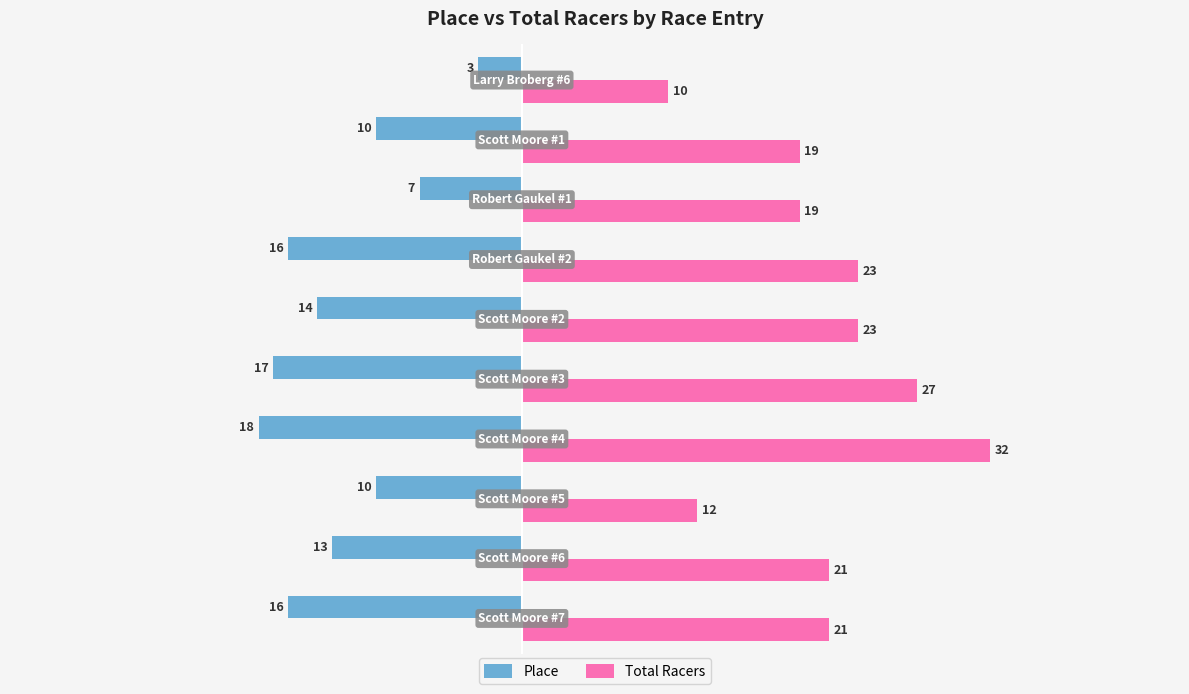

Rank the series by their maximum value, from highest to lowest.

Total Racers, Place